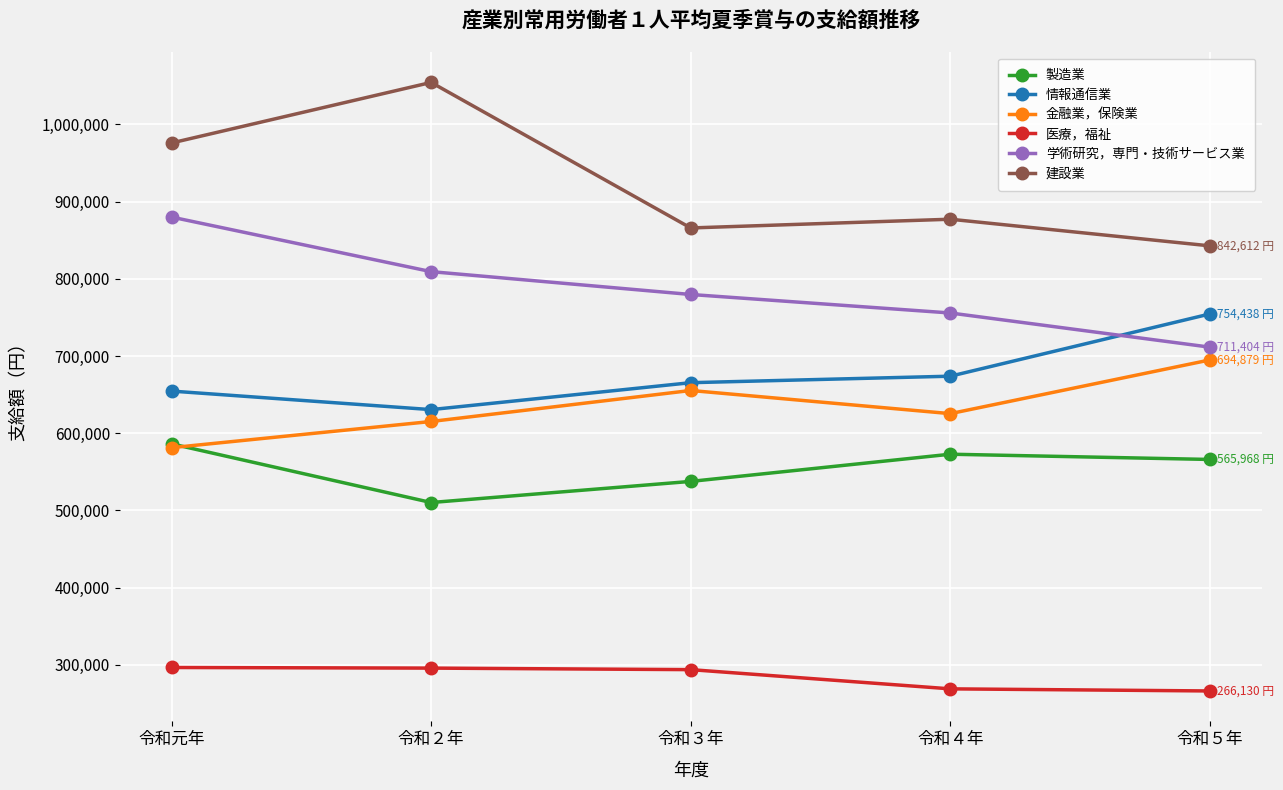

What is the spread (max minus min) of values at 令和元年?

679345